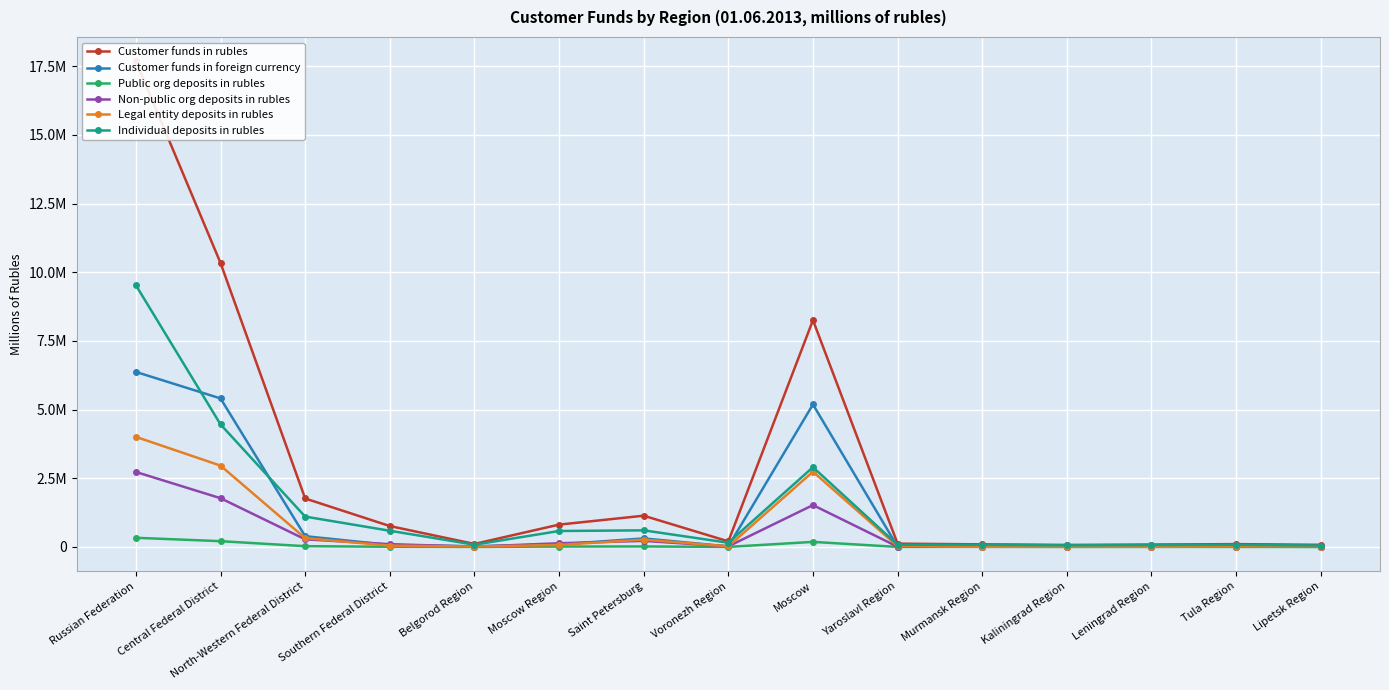

What is the minimum value for Non-public org deposits in rubles?

5831